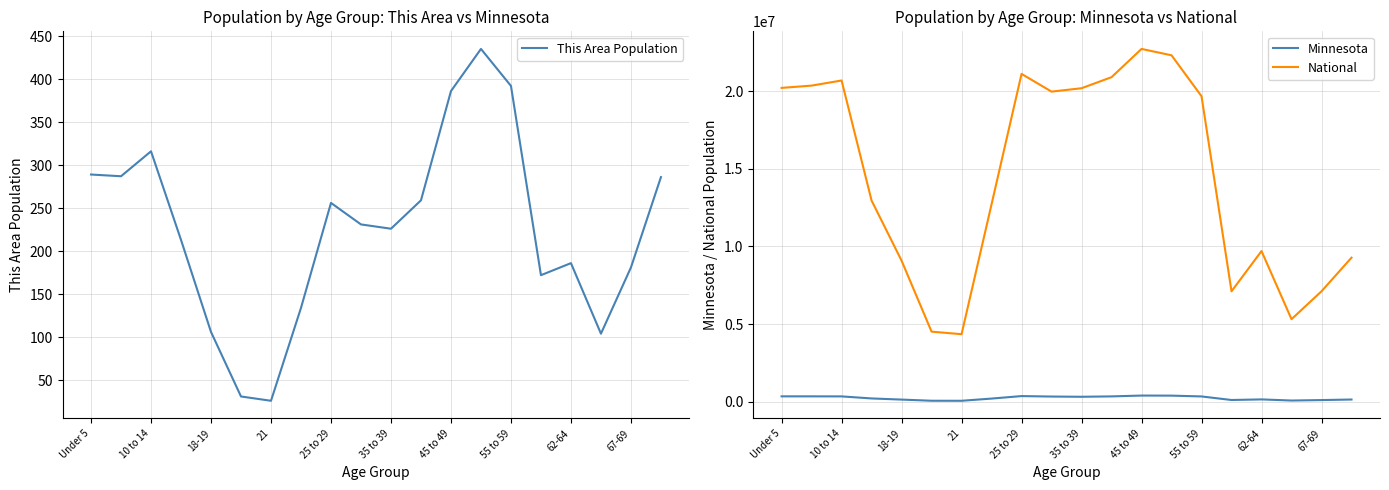

True or false: This Area Population and National intersect in this chart.

False